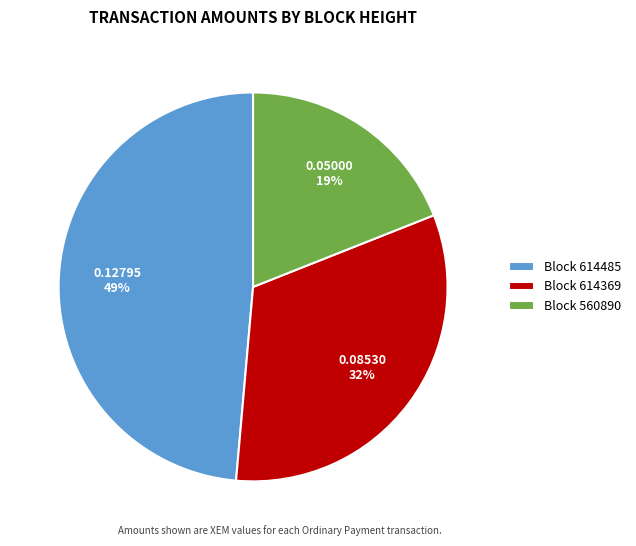

Is the sum of Block 614485 and Block 560890 greater than half?

Yes